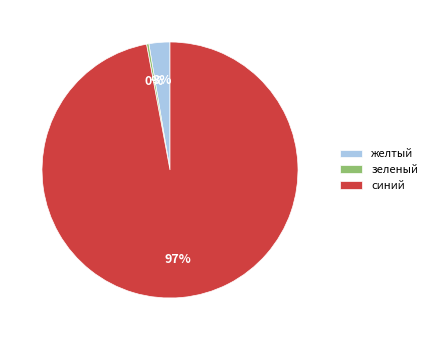

What is the smallest slice in the pie chart?

зеленый